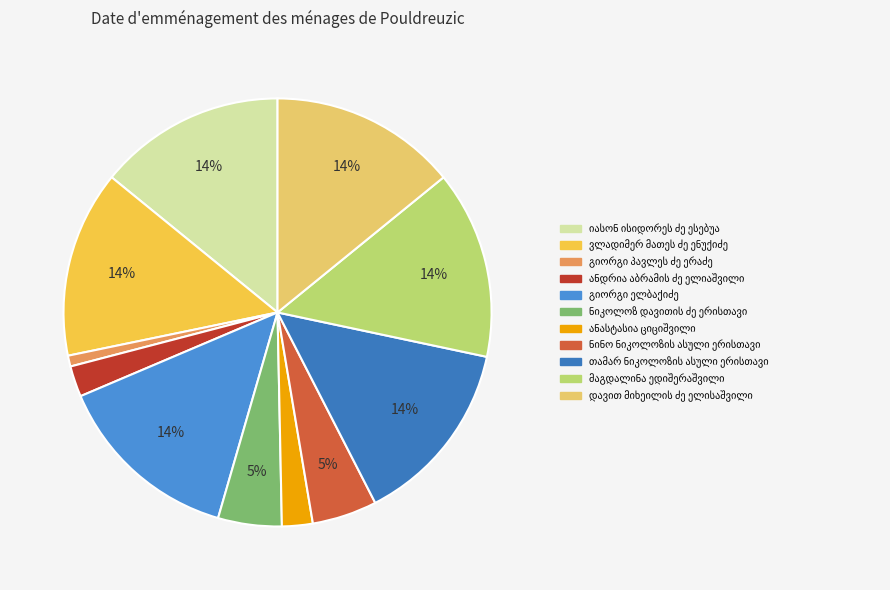

Which category has the biggest portion of the pie?

მაგდალინა ედიშერაშვილი